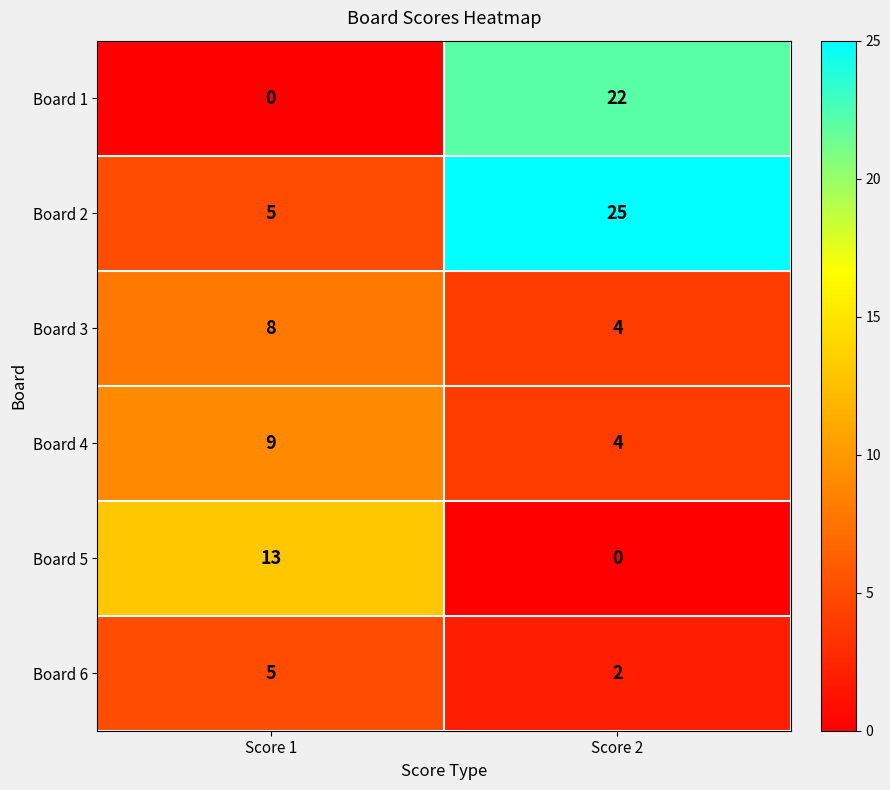

What is the average value of the Board 6 series?

4